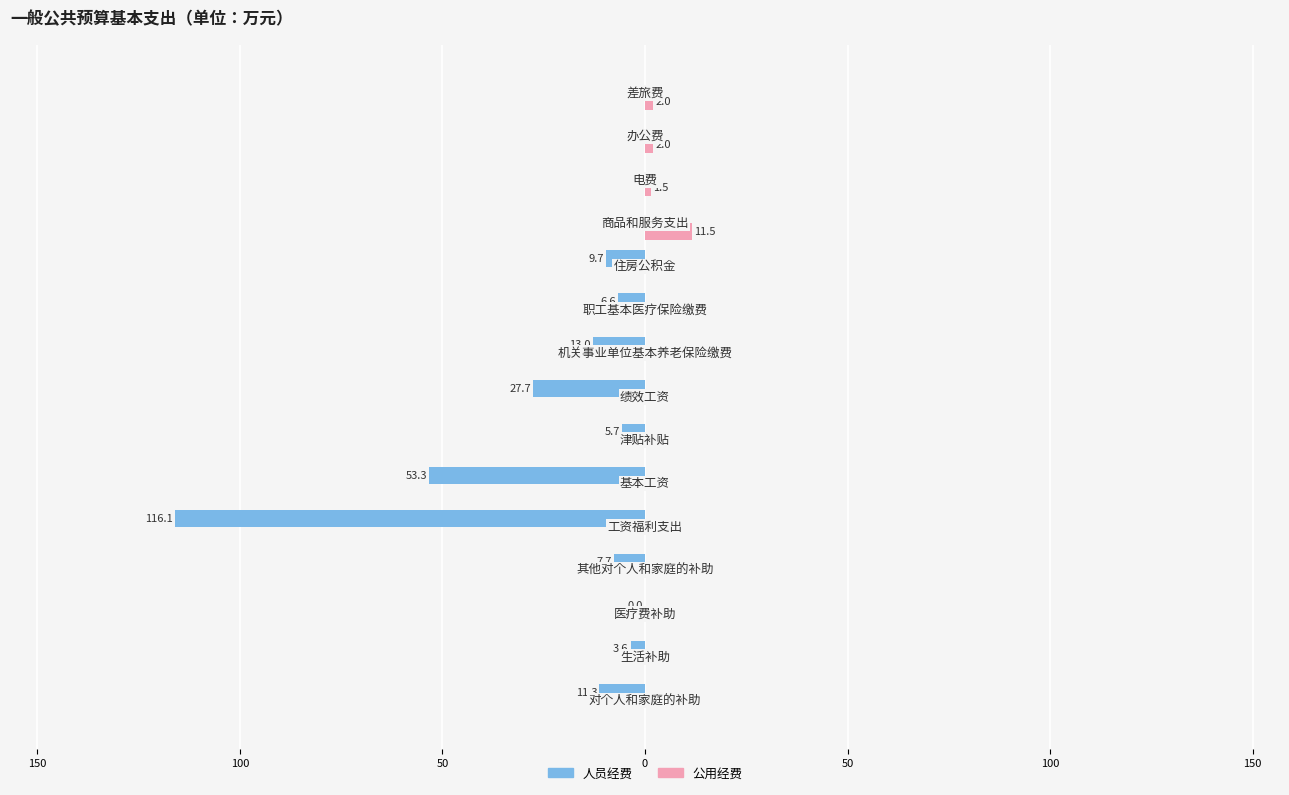

What are all the series names shown in the legend?

人员经费, 公用经费